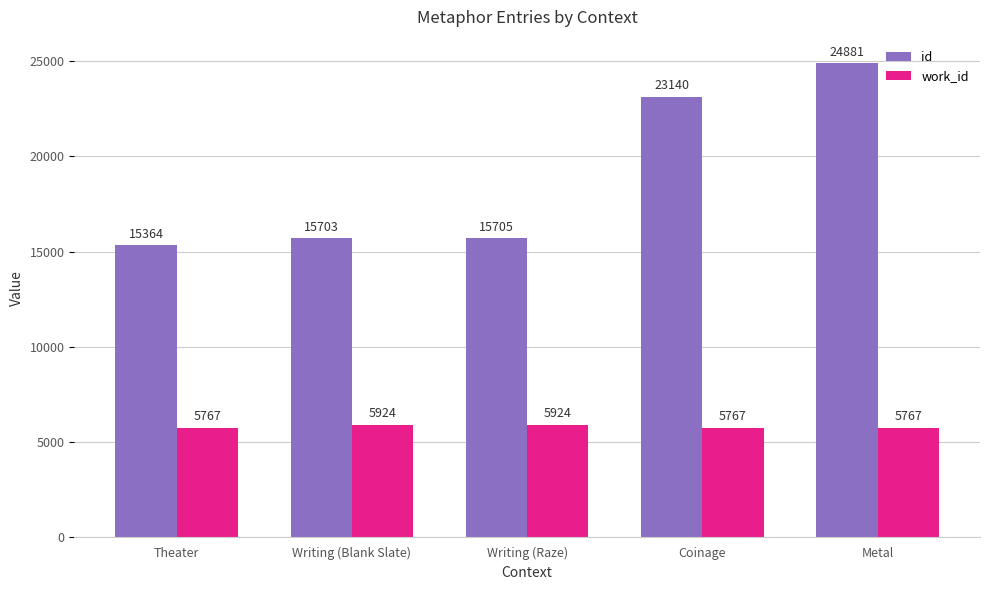

What is the label of the 1st bar from the right?

Metal